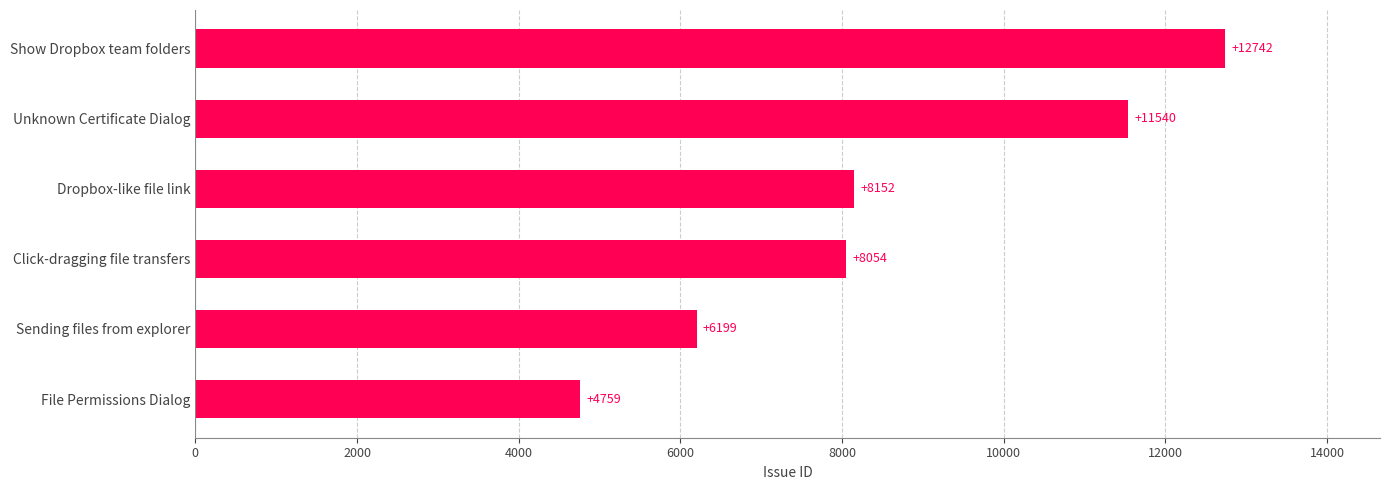

Rank the categories by value from highest to lowest.

Show Dropbox team folders, Unknown Certificate Dialog, Dropbox-like file link, Click-dragging file transfers, Sending files from explorer, File Permissions Dialog